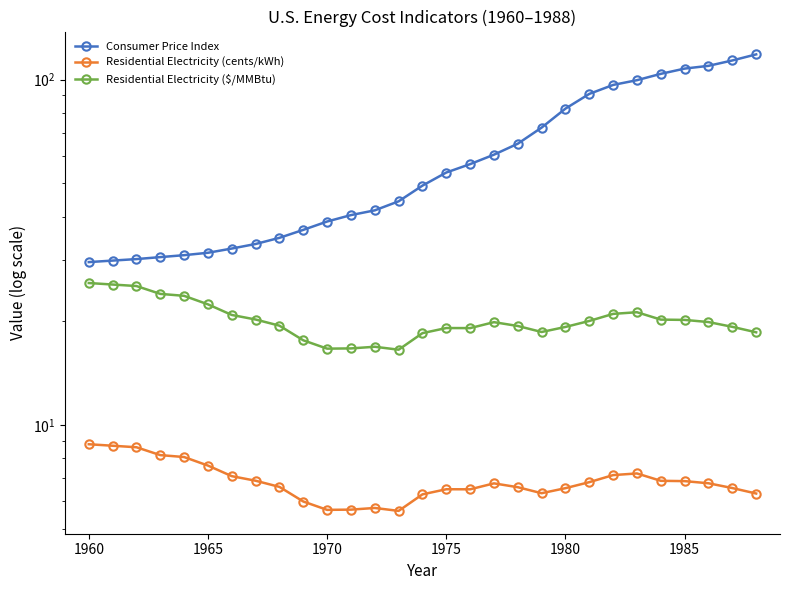

Rank the series at 1985 from highest to lowest value.

Consumer Price Index, Residential Electricity ($/MMBtu), Residential Electricity (cents/kWh)